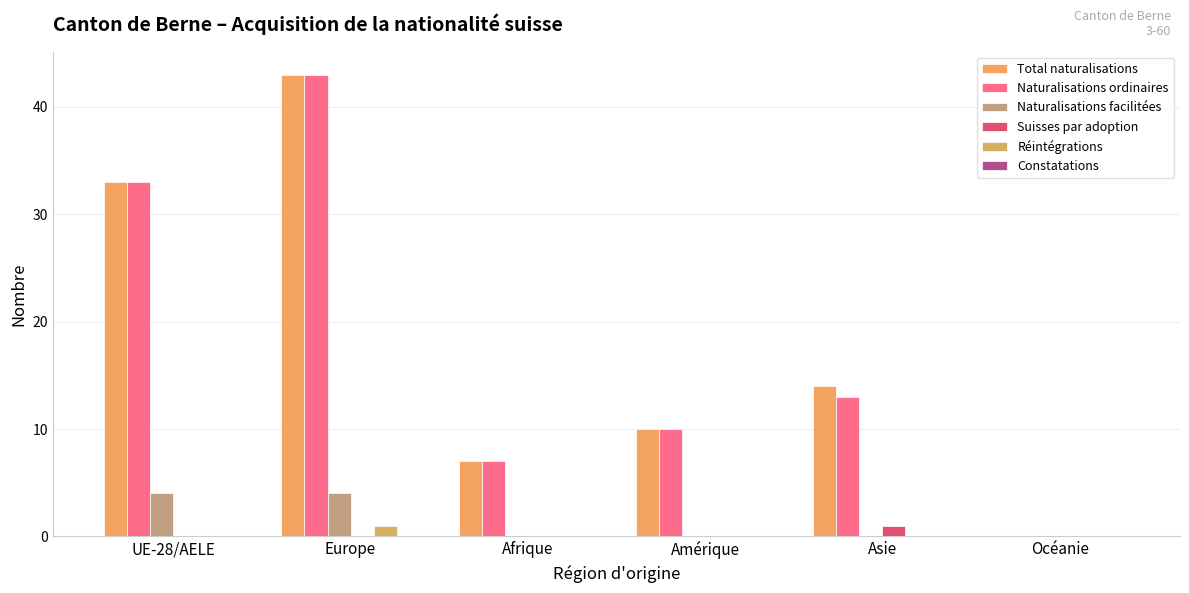

The Total naturalisations series shows 17 at Amérique. True or false?

False